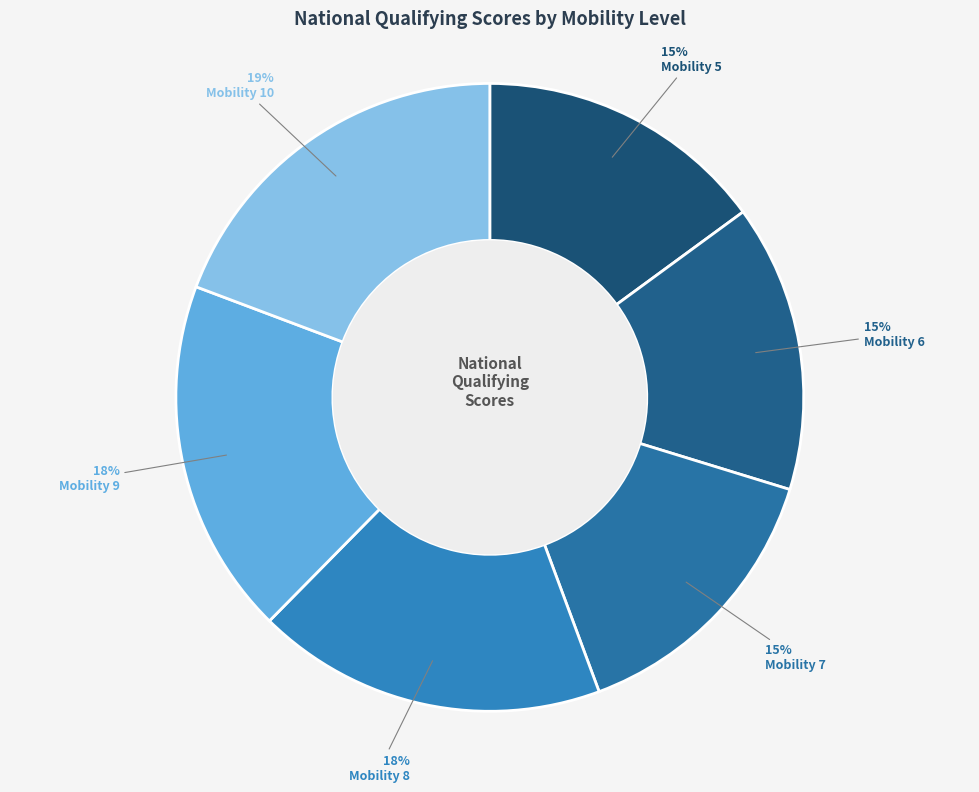

To the nearest percent, what is the combined percentage of Mobility 6 and Mobility 10?

34%